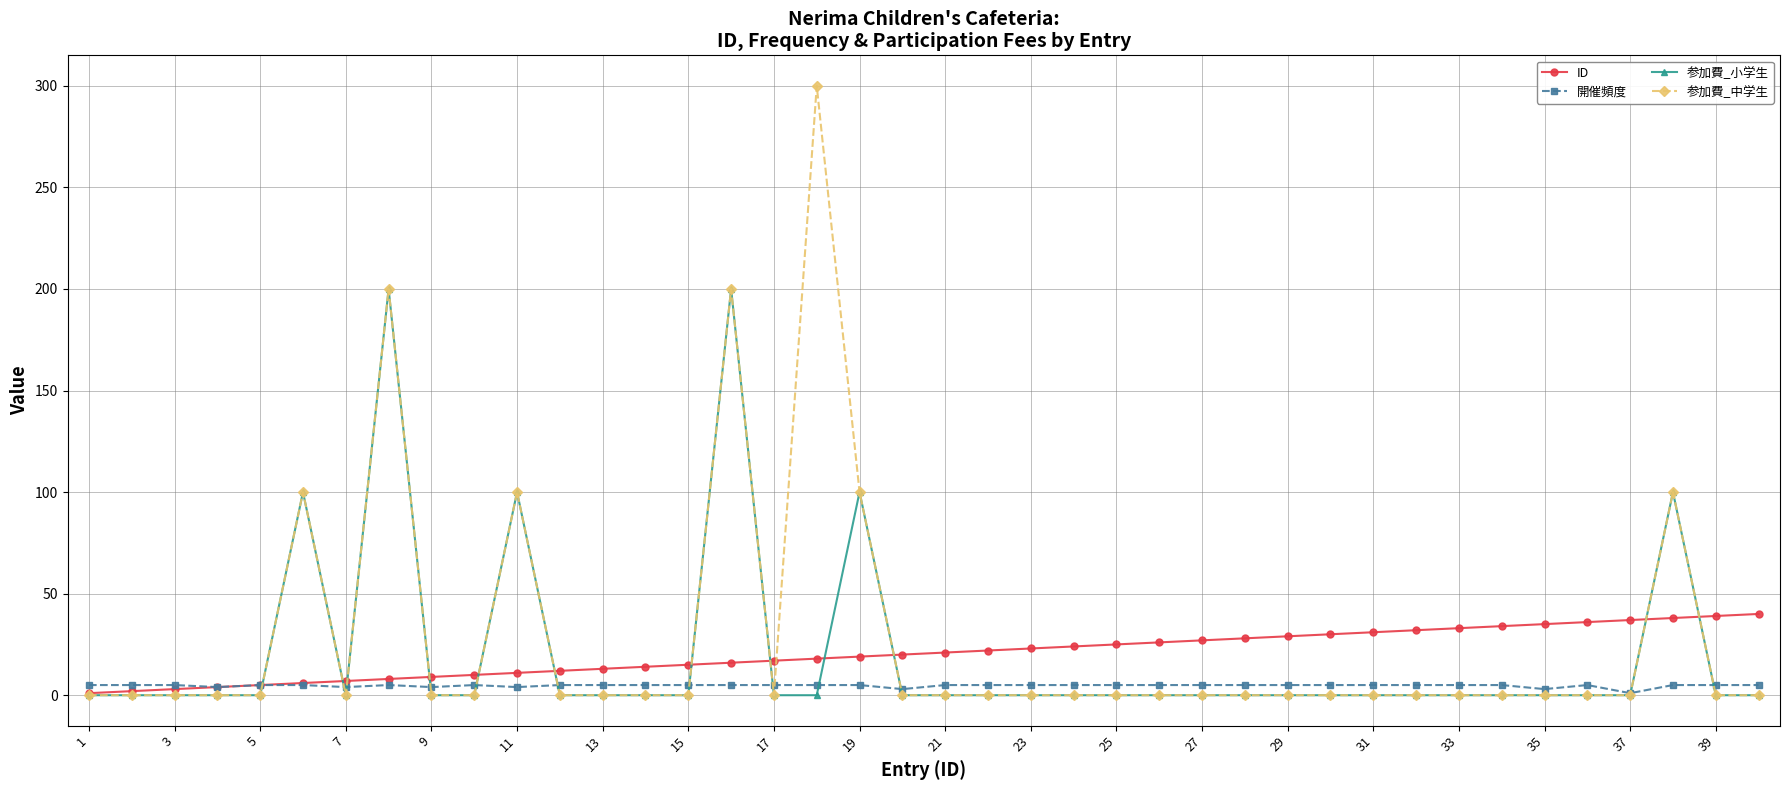

What are all the series names shown in the legend?

ID, 開催頻度, 参加費_小学生, 参加費_中学生